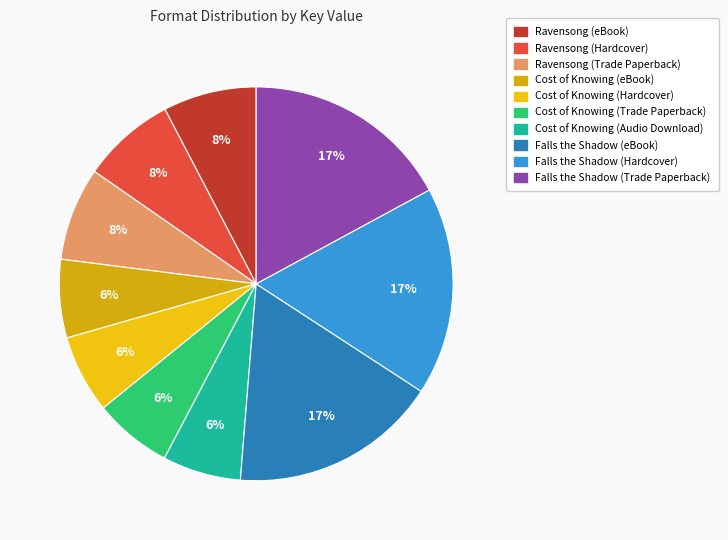

Does any single category account for the majority?

No